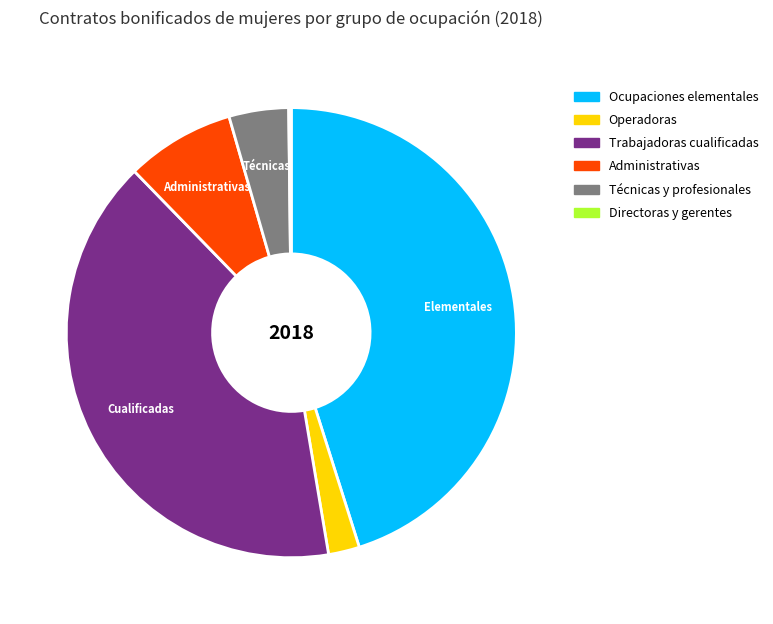

Is there a majority slice in this chart?

No